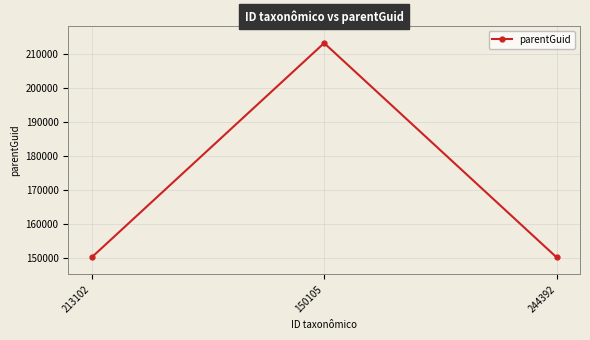

The value at 213102 is 150105. True or false?

True